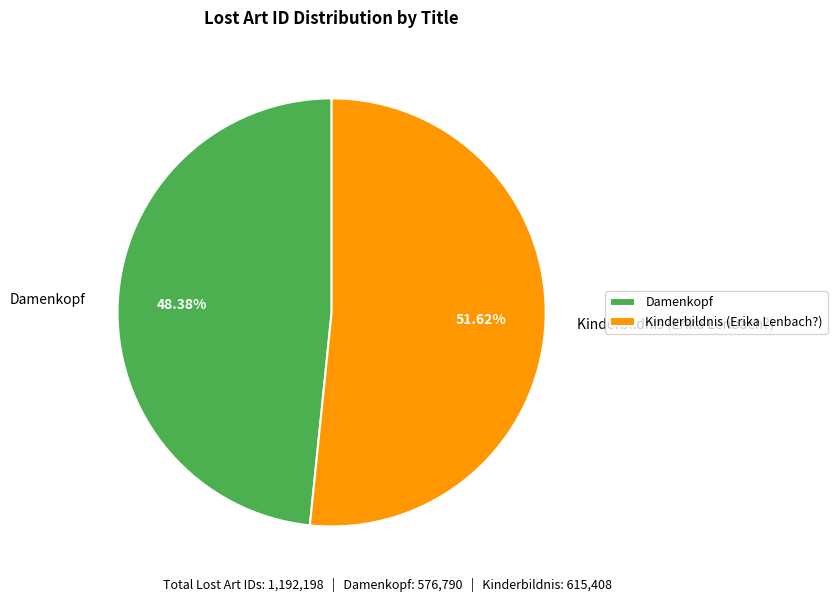

What is the ratio of the value at Damenkopf to the value at Kinderbildnis (Erika Lenbach?)?

0.9